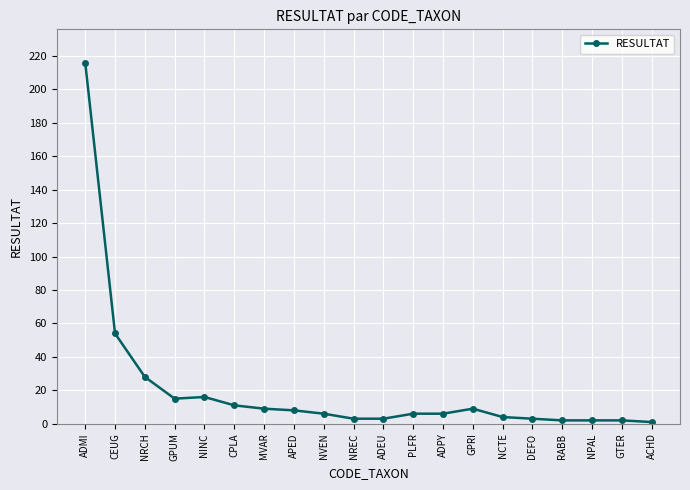

Reading left to right, what are all the values shown in this chart?

216	54	28	15	16	11	9	8	6	3	3	6	6	9	4	3	2	2	2	1